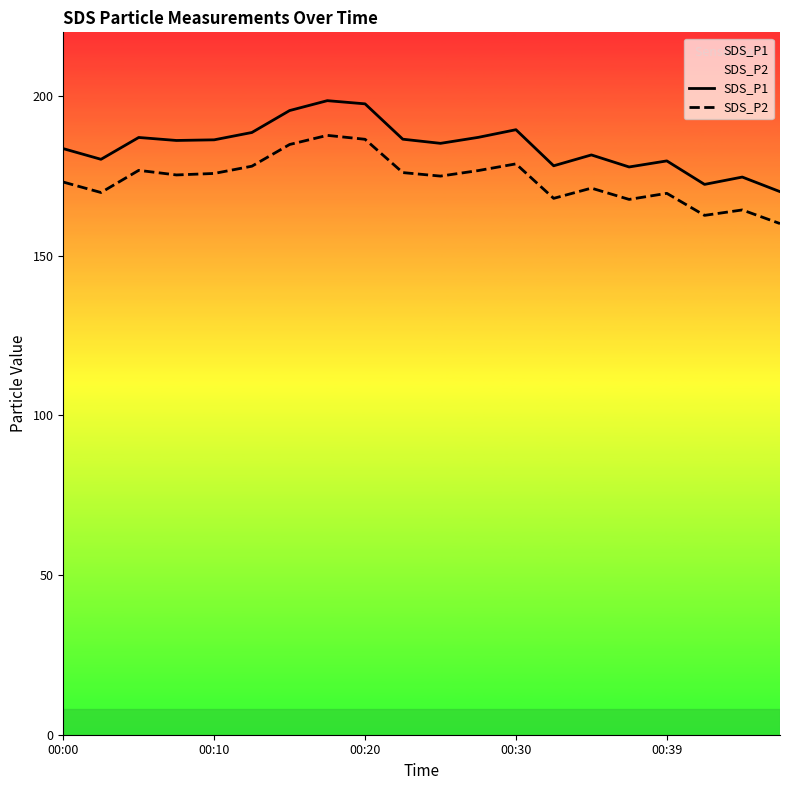

Is the value of SDS_P1 at 11 greater than the value of SDS_P2 at 5?

Yes